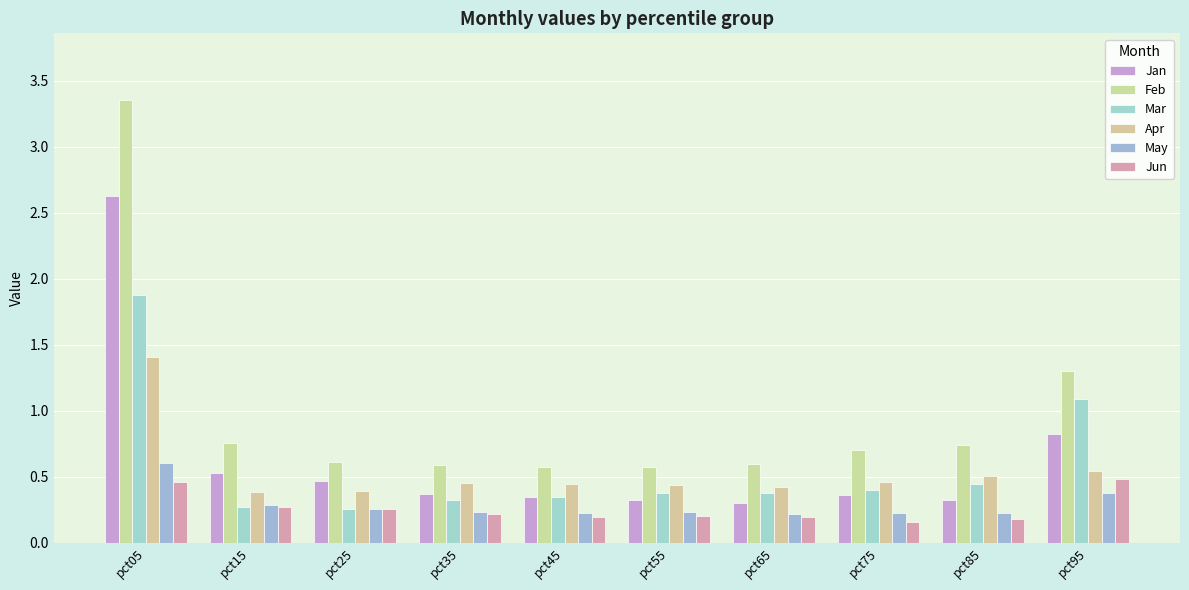

What is the average value of the Feb series?

1.0